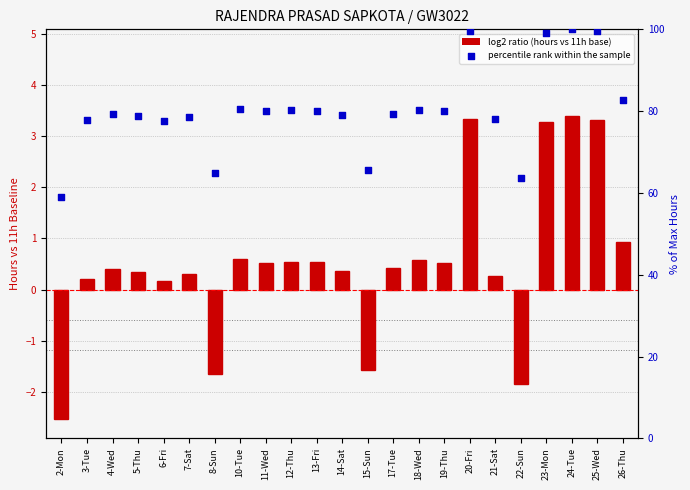

Which series has the widest spread of Y values?

percentile rank within the sample